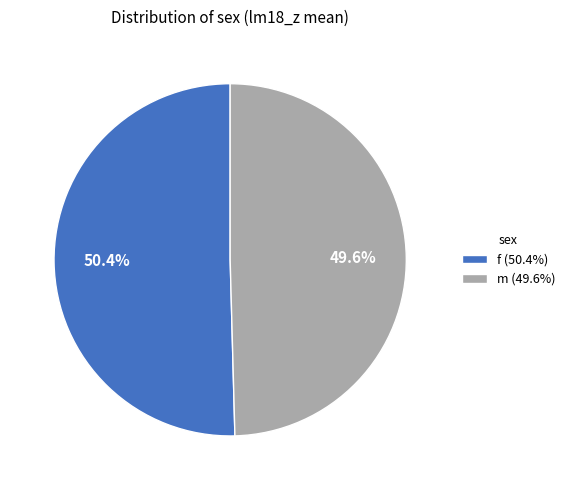

Which slice represents more than half of the pie?

f